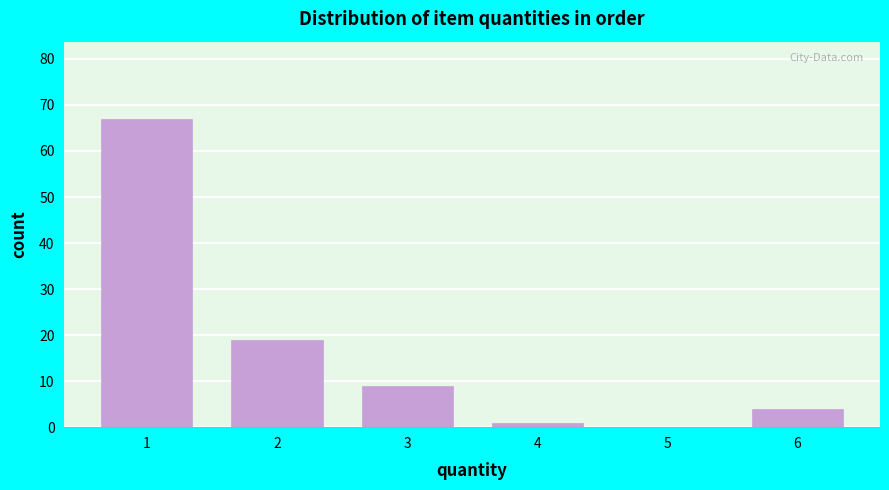

Reading left to right, list all the values displayed in this chart.

1=67	2=19	3=9	4=1	5=0	6=4